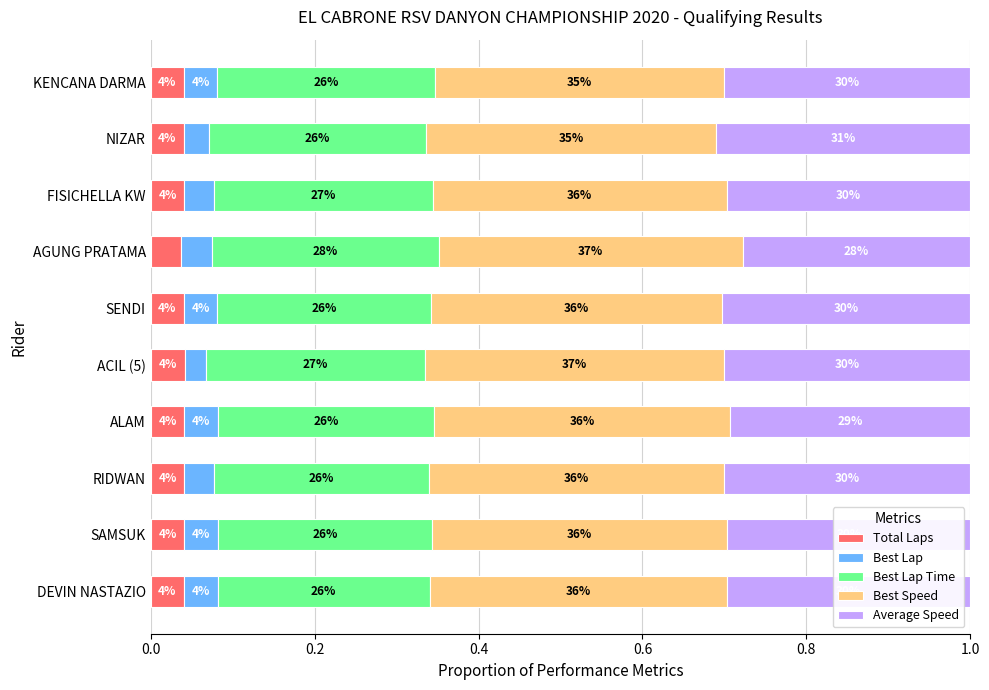

Count the Total Laps values in the range 0 to 1.

10